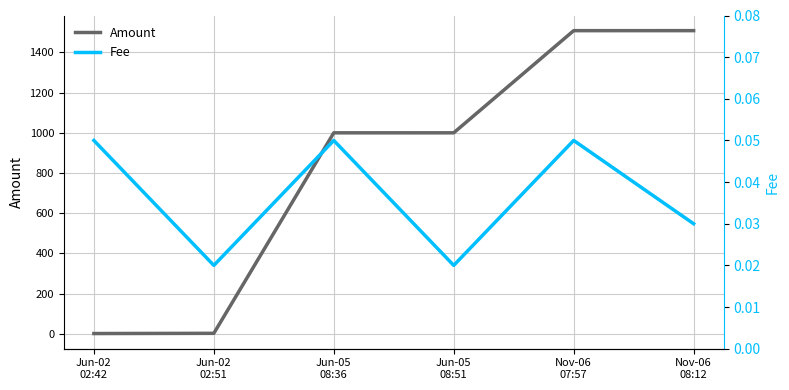

Reading right to left, extract all data points from this chart.

Amount: Nov-06
08:12=1508.0	Nov-06
07:57=1508.0	Jun-05
08:51=1000.0	Jun-05
08:36=1000.0	Jun-02
02:51=3.0	Jun-02
02:42=1.9
Fee: Nov-06
08:12=0.0	Nov-06
07:57=0.1	Jun-05
08:51=0.0	Jun-05
08:36=0.1	Jun-02
02:51=0.0	Jun-02
02:42=0.1